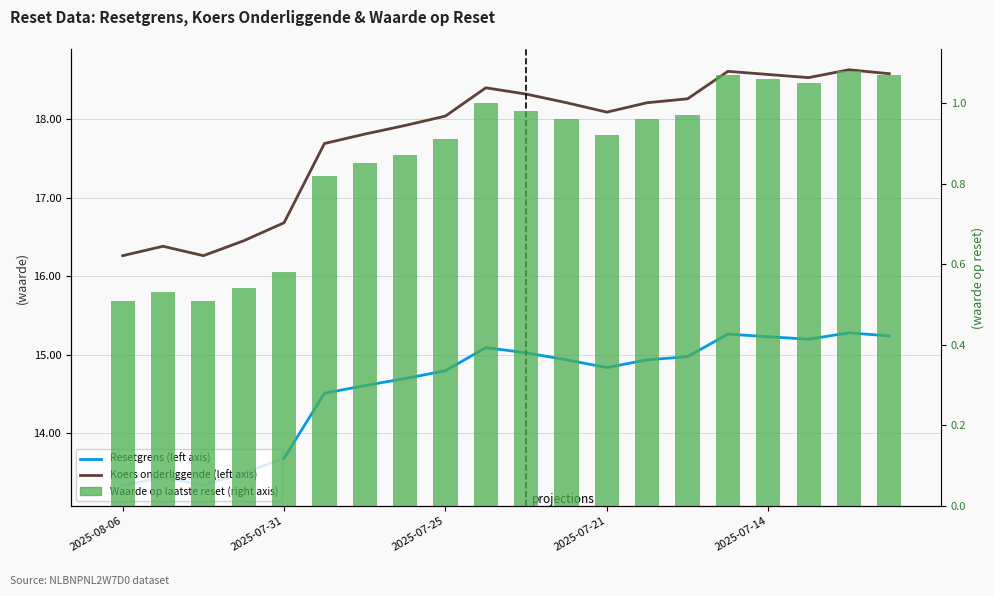

What is the sum of all Resetgrens (left axis) values?

291.8